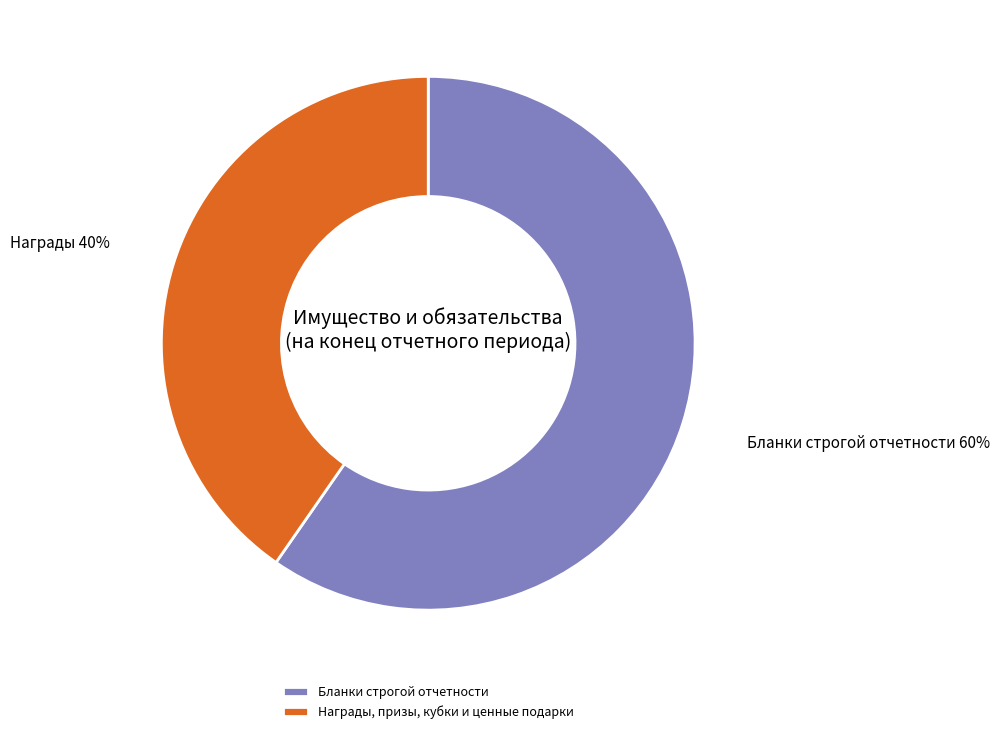

Is it true that Бланки строгой отчетности is 74% of the pie?

False